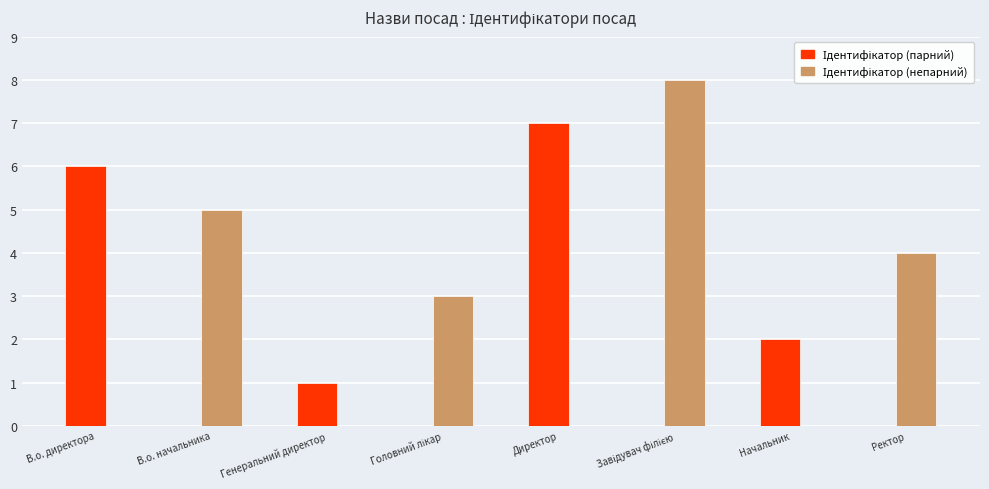

What is the label of the 2nd bar from the left?

В.о. начальника